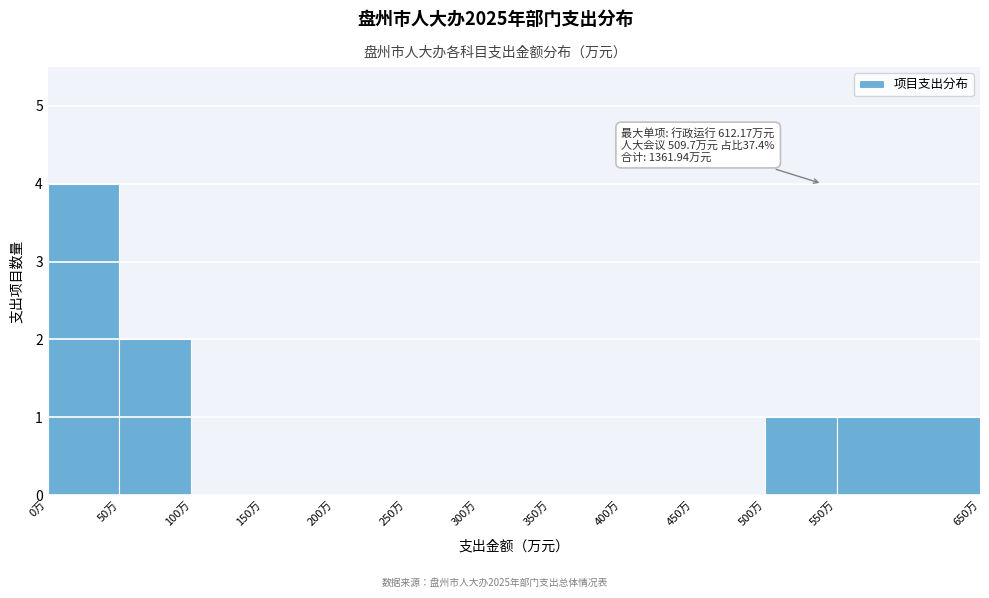

Over which range of the x-axis is the bar tallest?

0 to 50